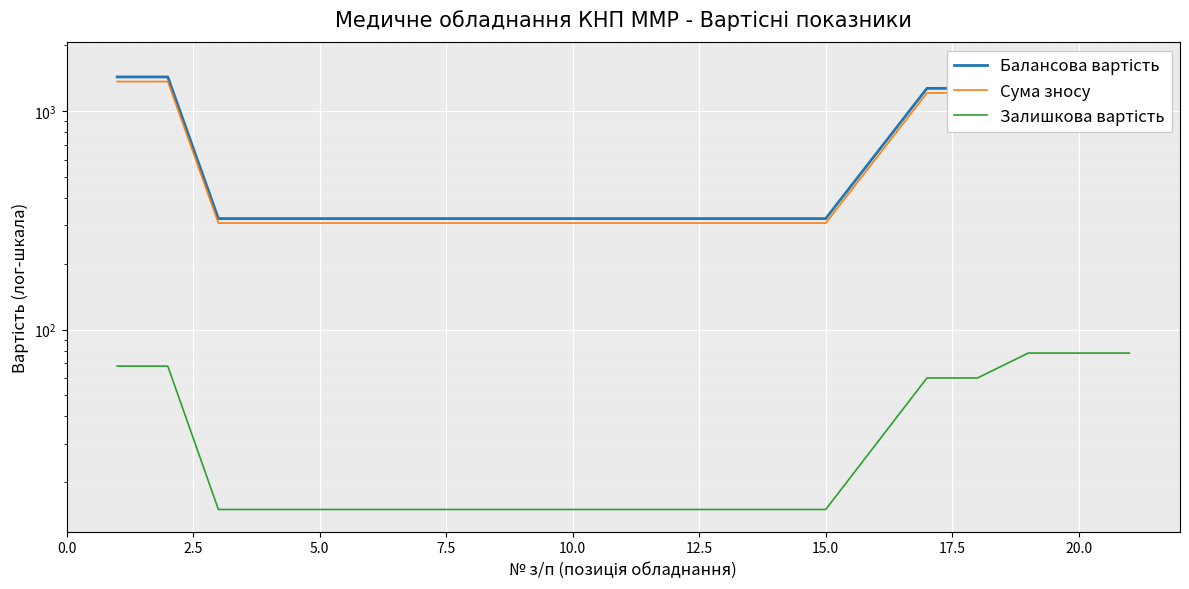

What is the greatest value displayed?

1630